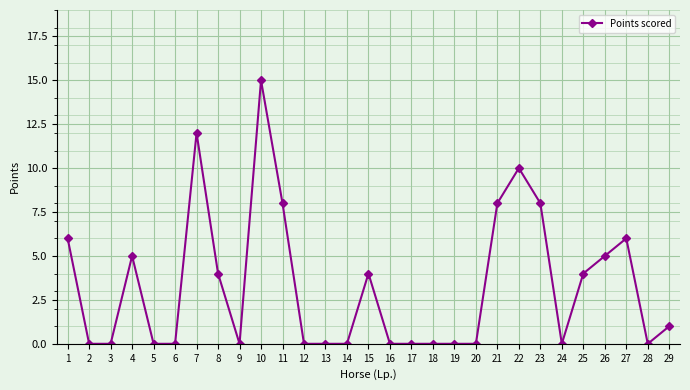

The value at 13 is 0. True or false?

True